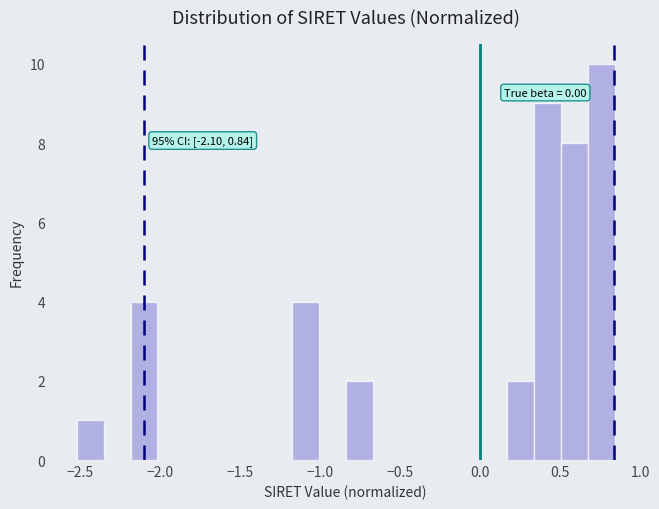

Around what value on the x-axis is the tallest bar? Give the approximate position of its centre, as read against the axis.

0.75